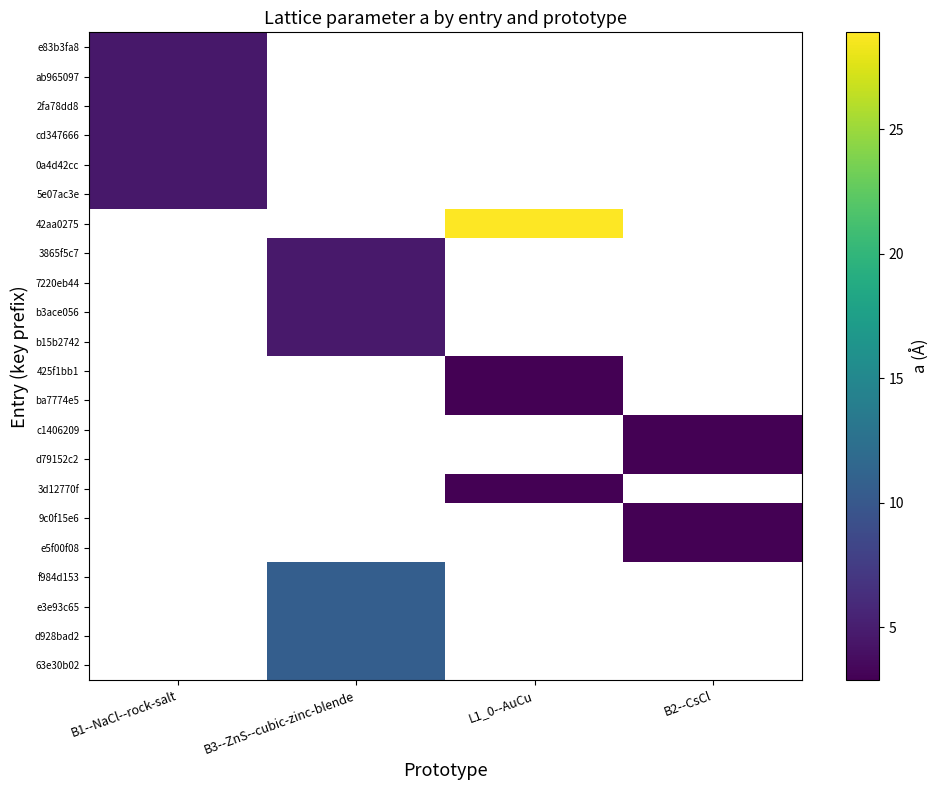

What is the minimum value shown in the chart?

2.9